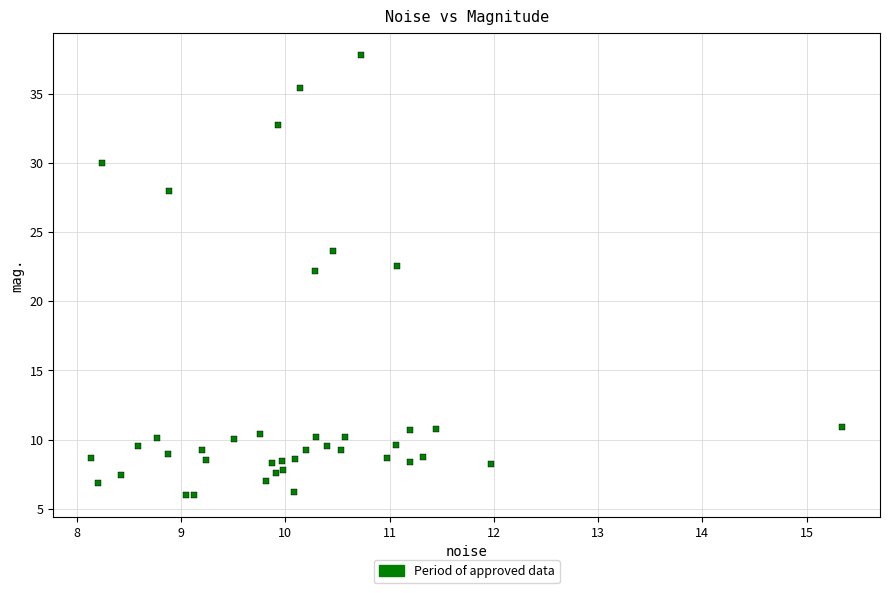

What Y value in the scatter plot is closest to 21?

22.2